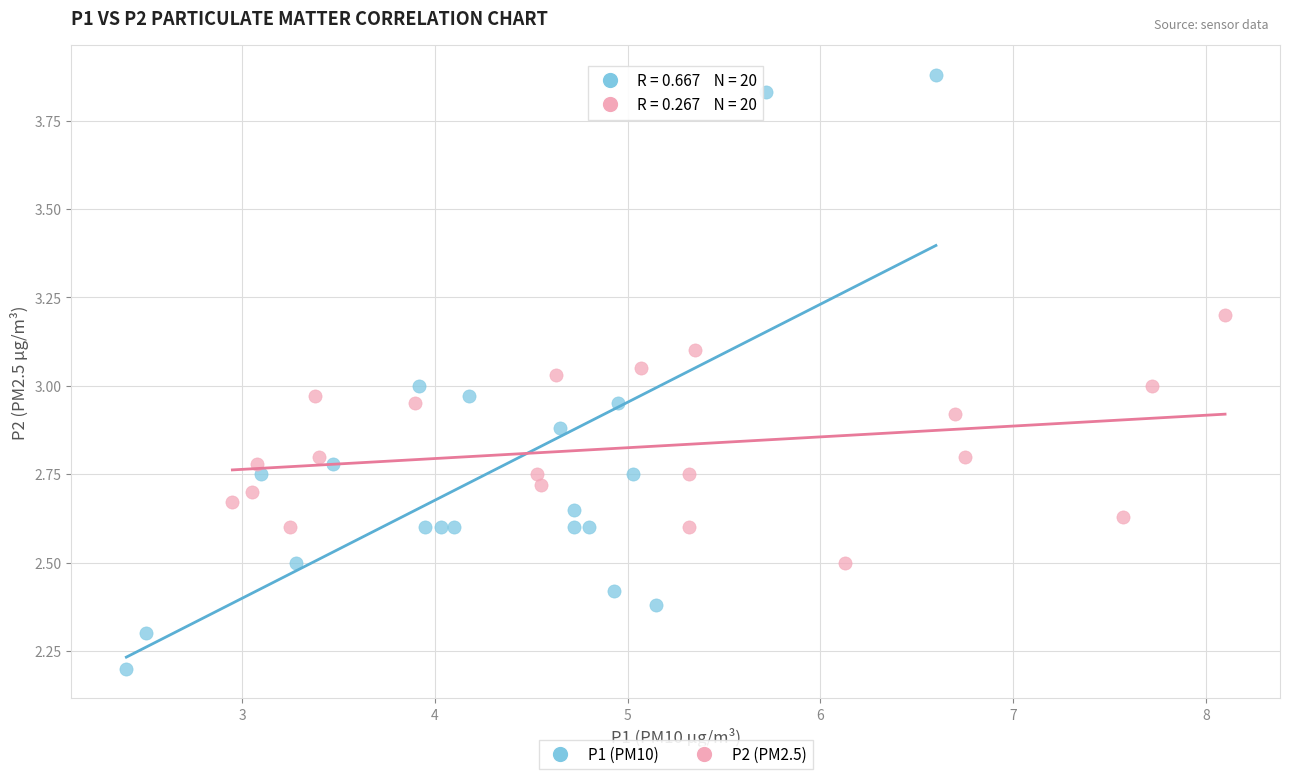

What are all the series names shown in the legend?

P1 (PM10), P2 (PM2.5)